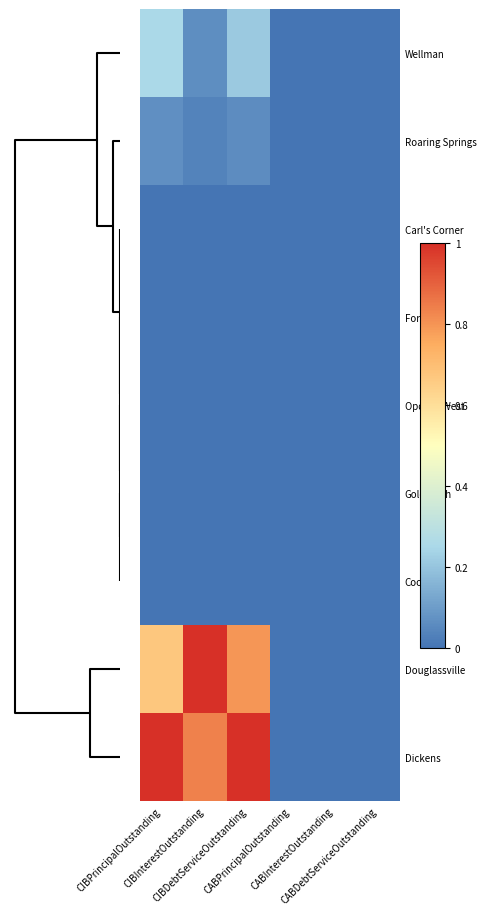

How many categories are shown in the chart?

6